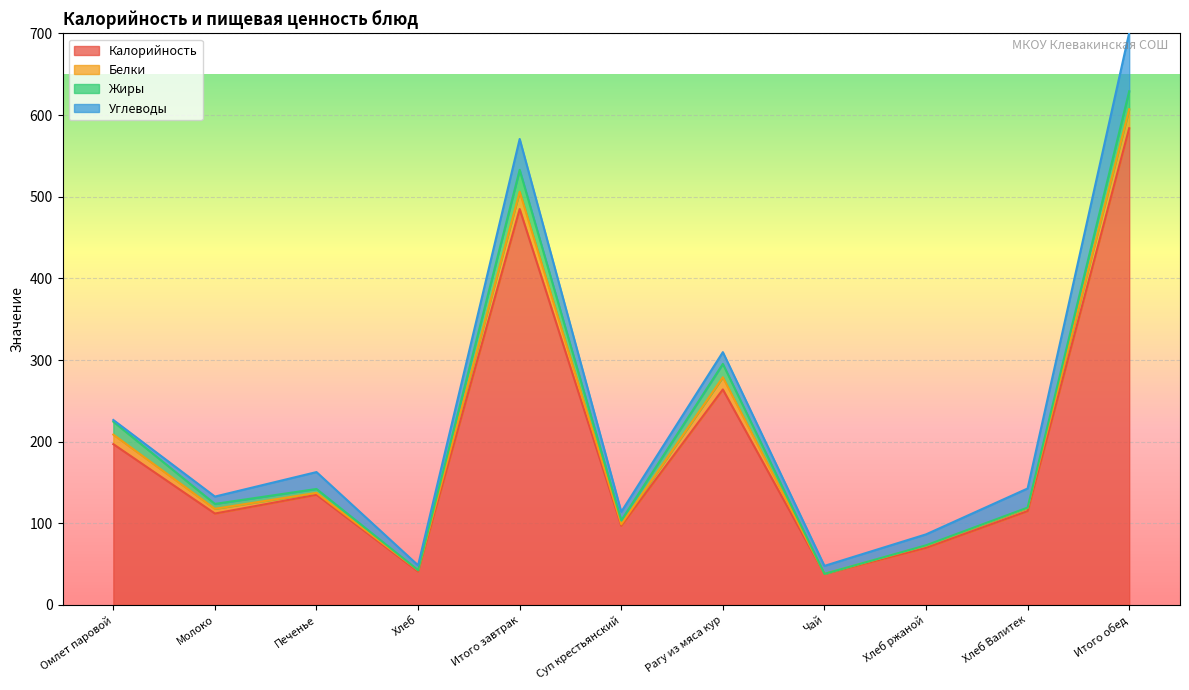

What is the value of the Жиры point at the 9th from the left?

0.5